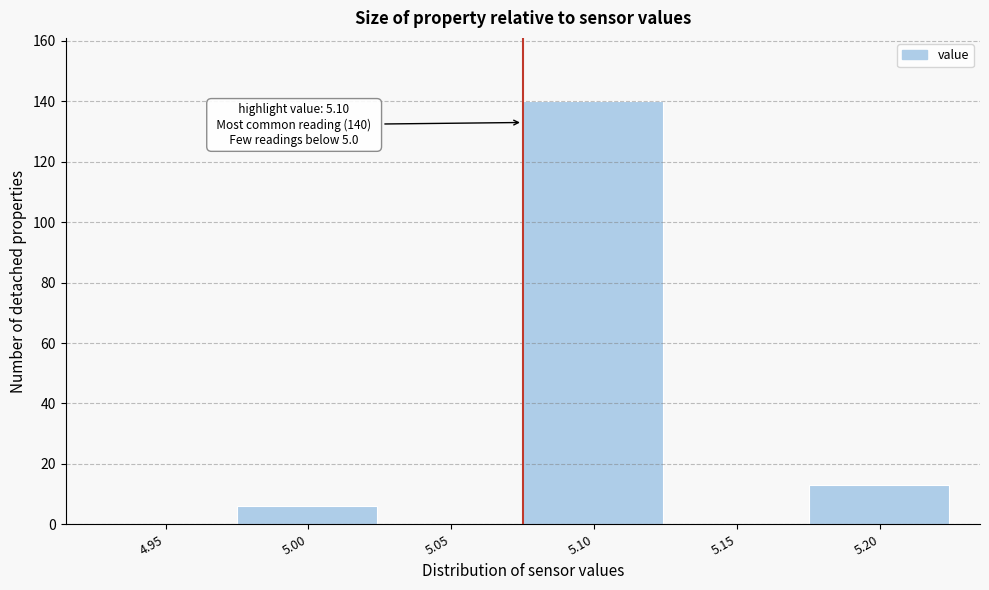

Reading left to right, extract all data points from this chart.

4.95=0	5.00=6	5.05=0	5.10=140	5.15=0	5.20=13